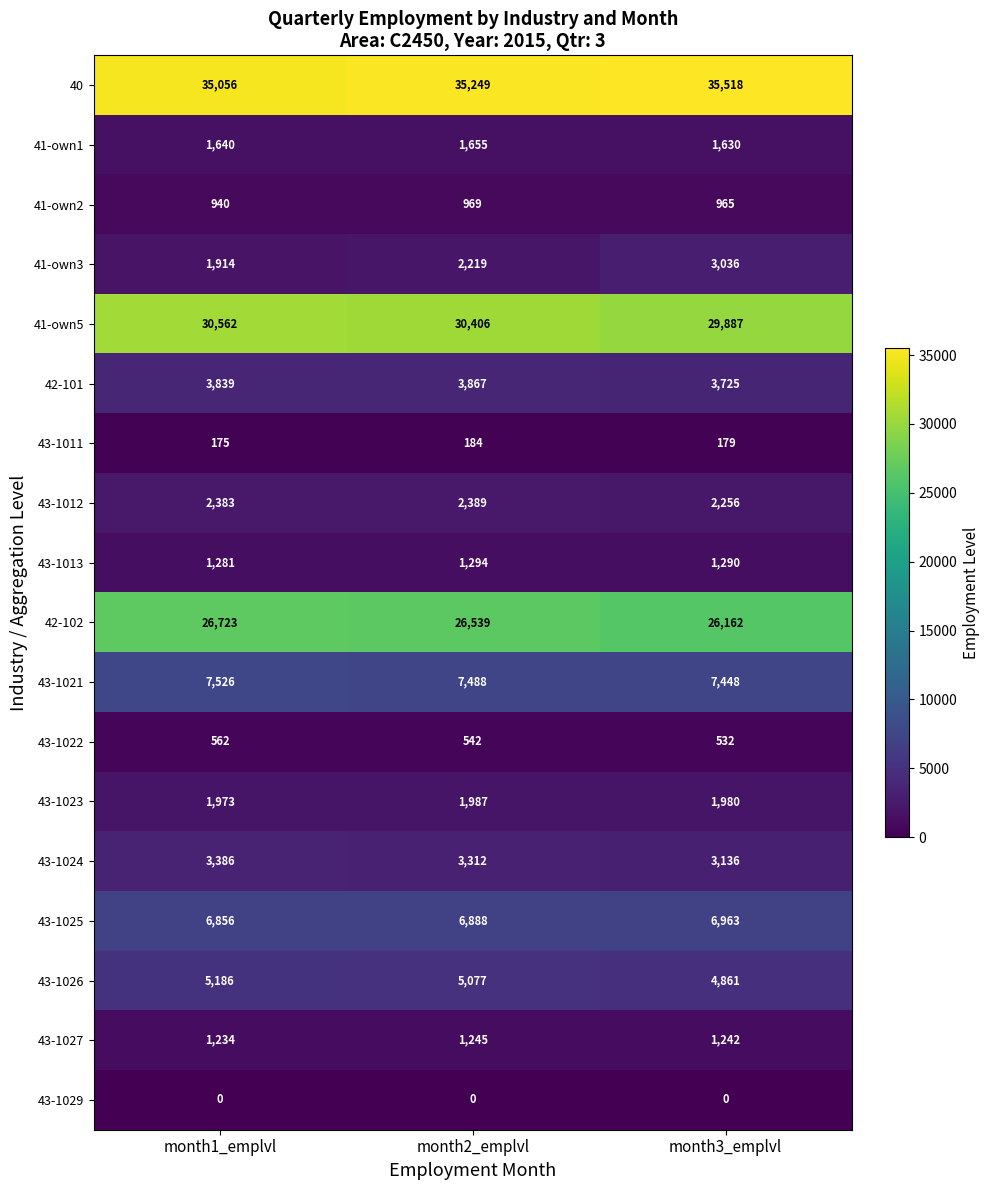

List the series in order of their peak value, highest first.

40, 41-own5, 42-102, 43-1021, 43-1025, 43-1026, 42-101, 43-1024, 41-own3, 43-1012, 43-1023, 41-own1, 43-1013, 43-1027, 41-own2, 43-1022, 43-1011, 43-1029